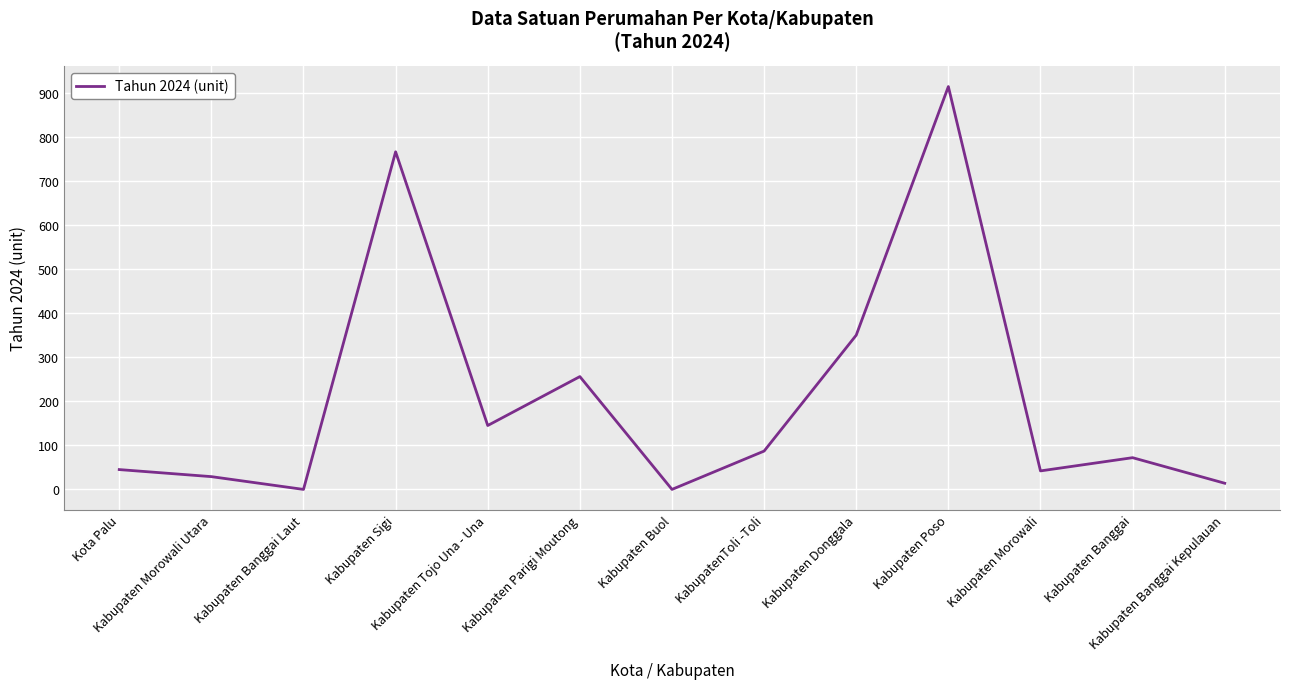

At which category does the chart reach its peak across all series?

Kabupaten Poso